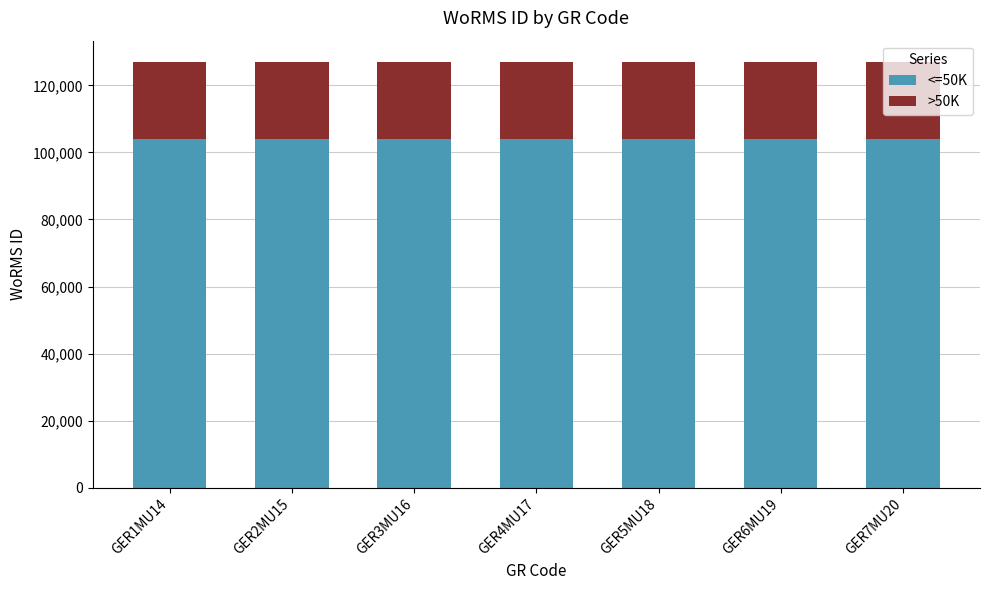

What is the total value across all series at GER3MU16?

126977